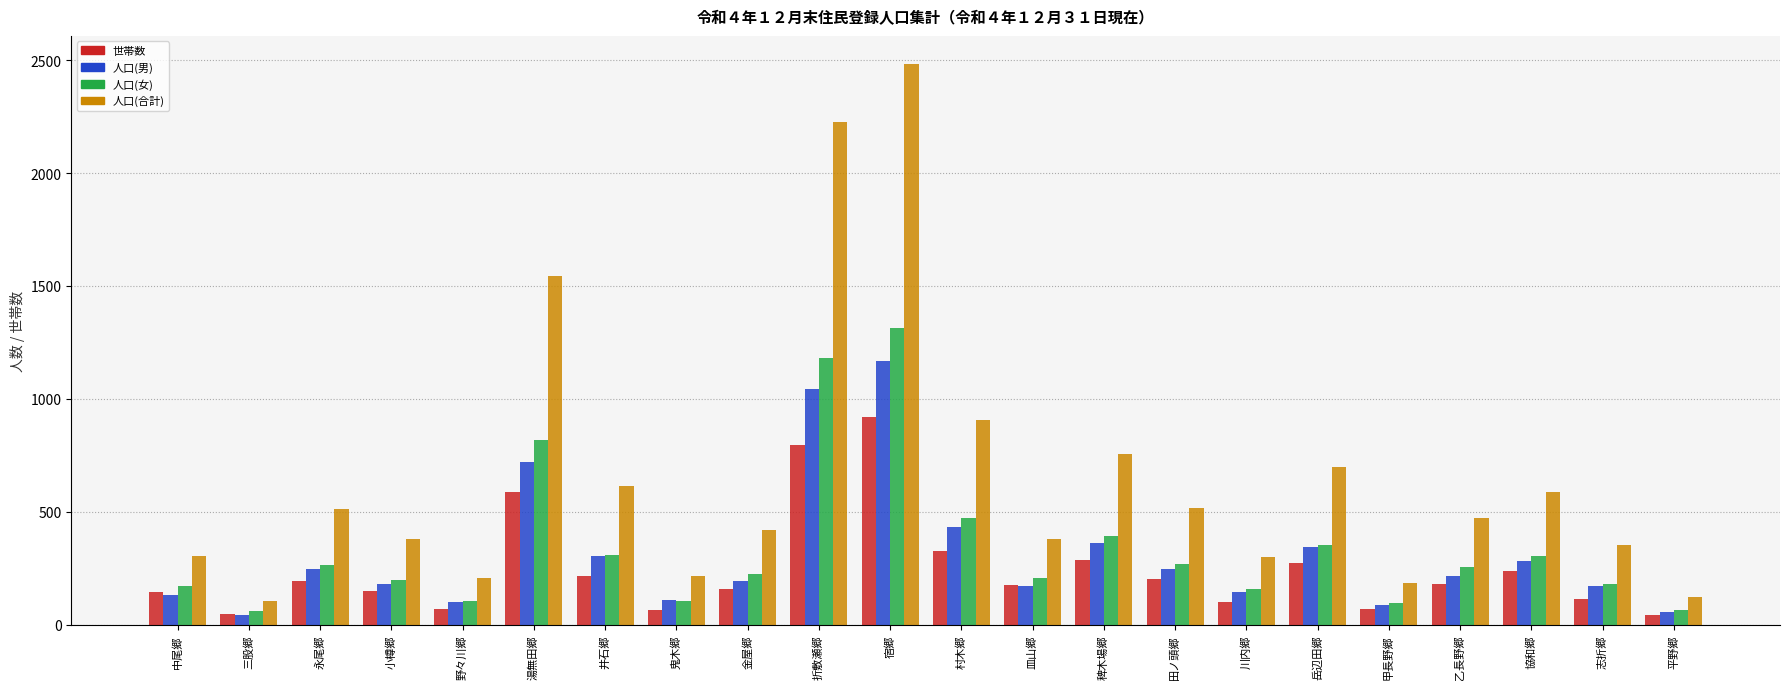

At how many categories does at least one series exceed 1351?

3